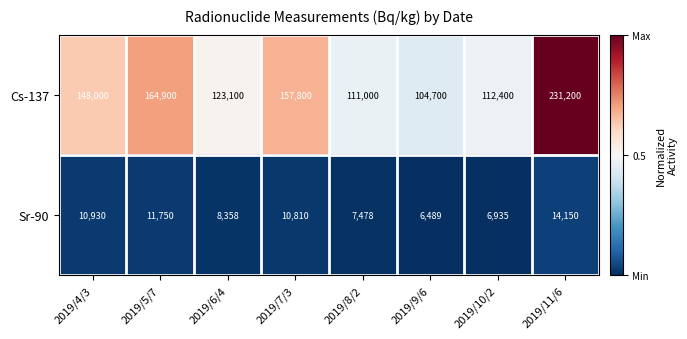

What is the difference between the Sr-90 values at 2019/11/6 and 2019/6/4?

5792